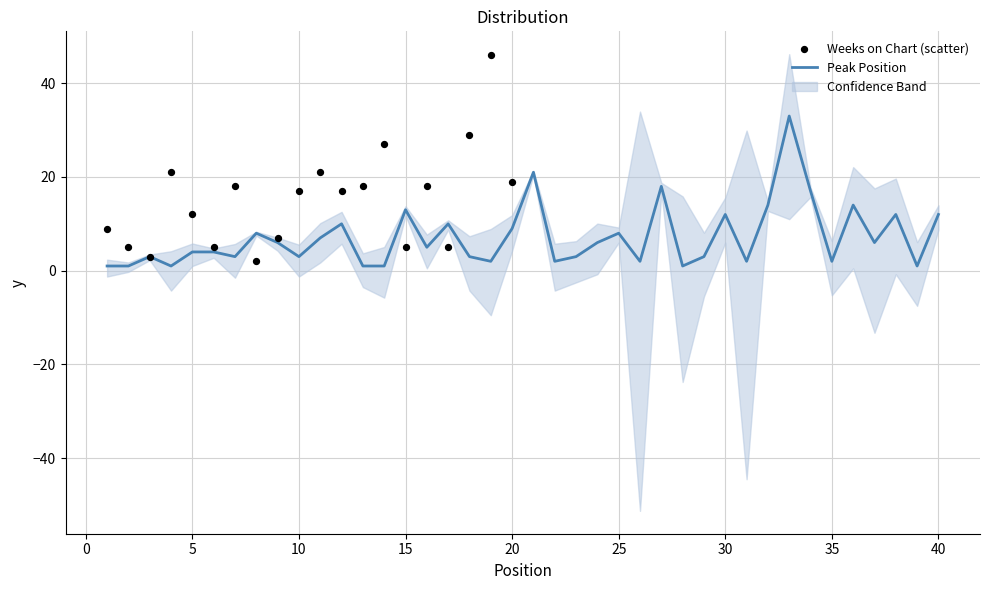

What is the change in value from 16 to 39?

-4